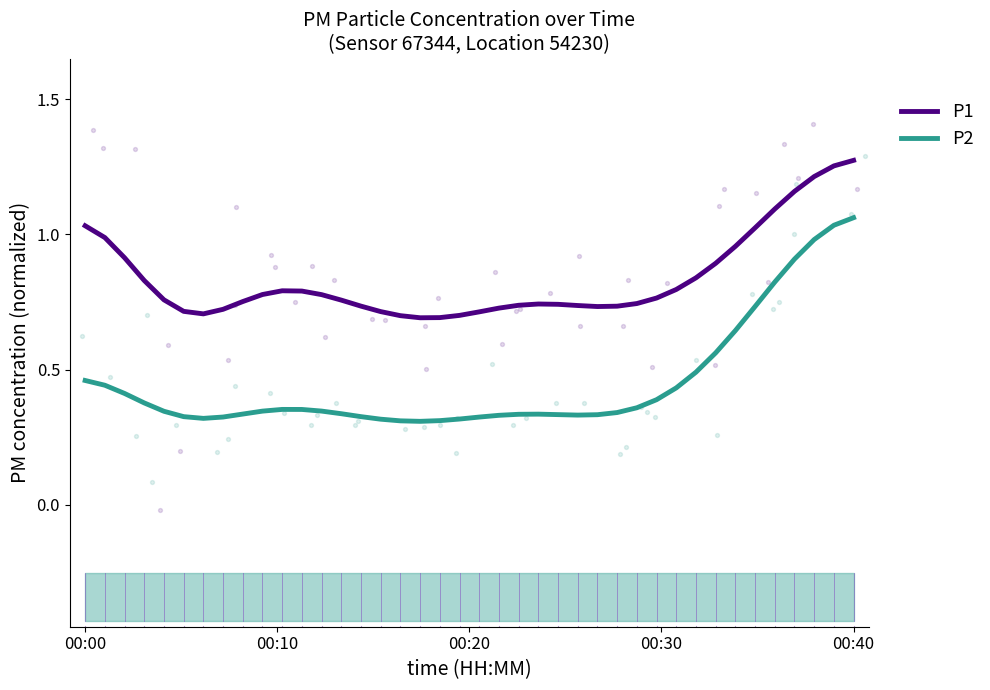

Which series reaches the minimum Y coordinate?

P2